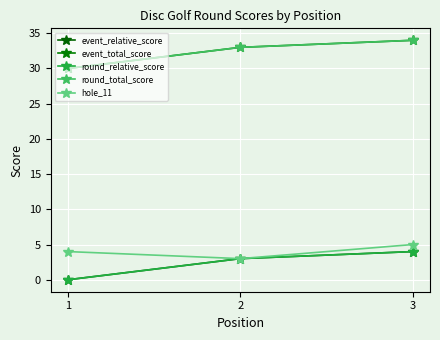

List the labels in order of round_total_score value, smallest first.

1, 2, 3